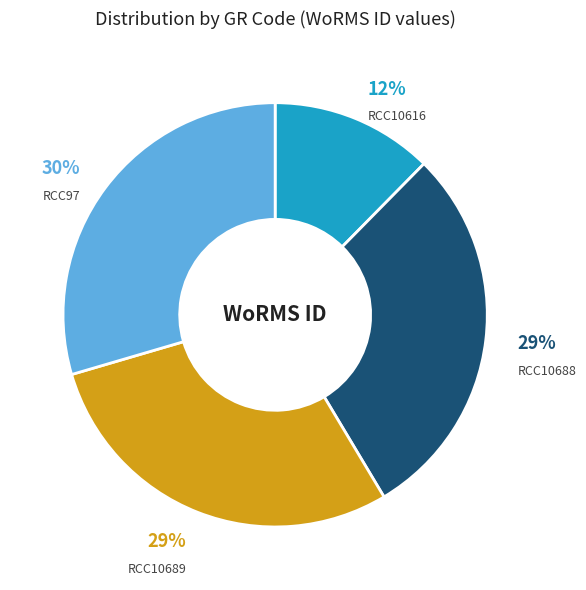

How many segments does this pie chart have?

4